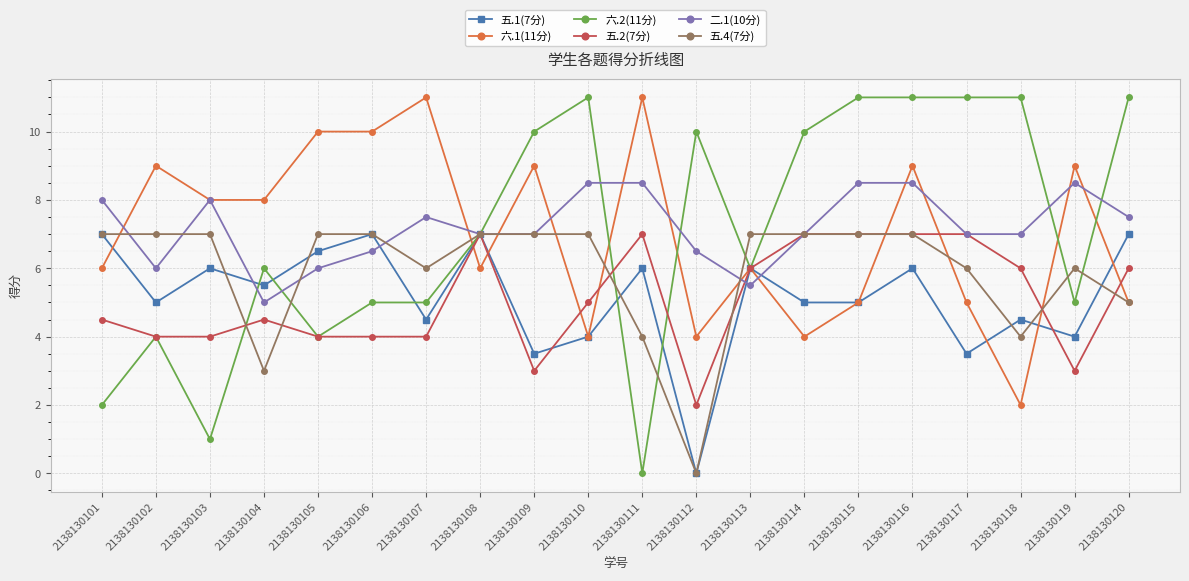

At which category is the sum across all series the highest?

2138130116